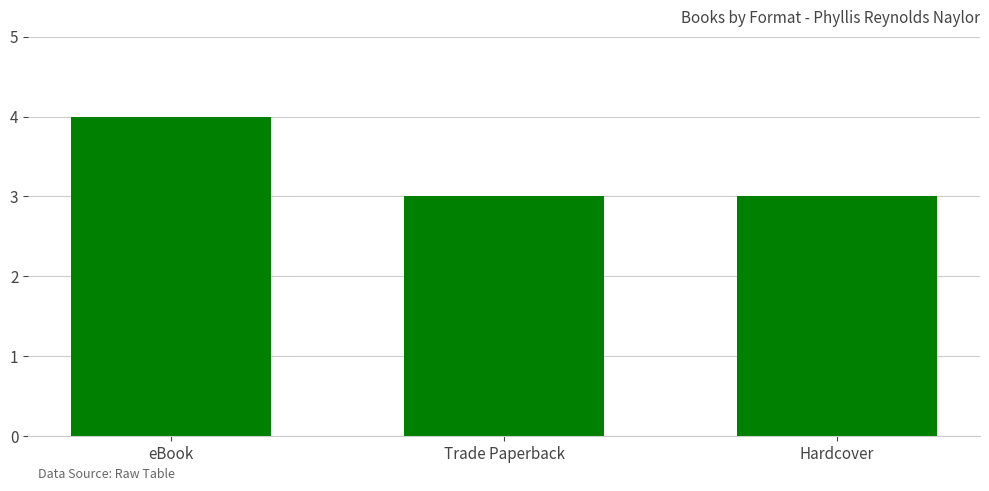

True or false: the data shows 2 at eBook.

False